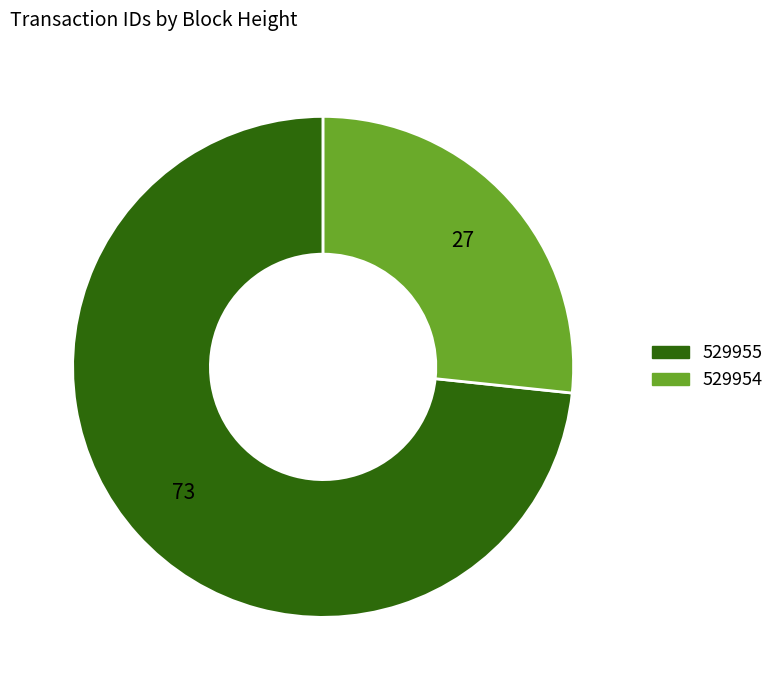

Rank the categories by value from highest to lowest.

529955, 529954